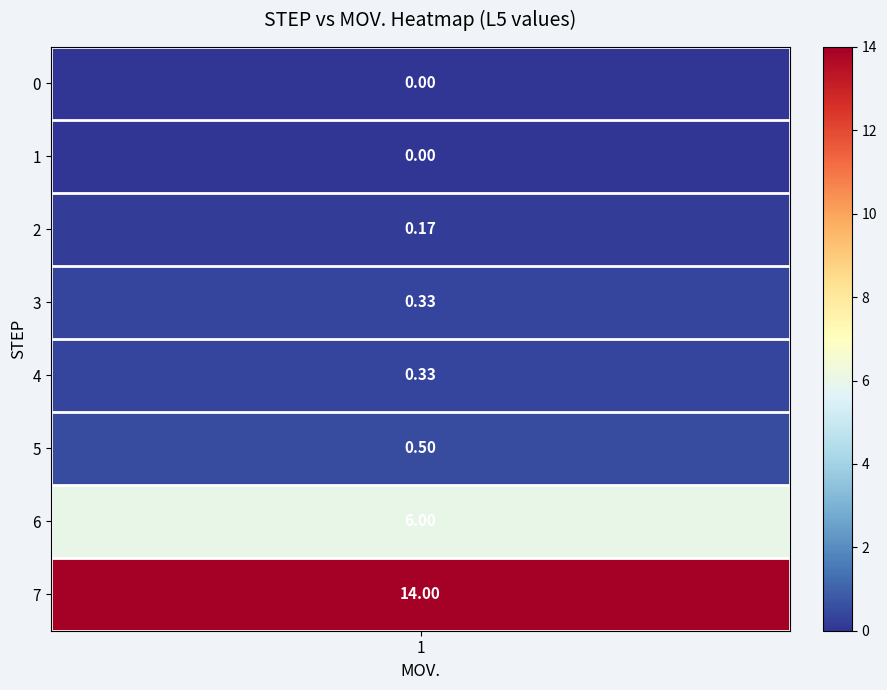

Which series changed the most between 0 and 2?

5